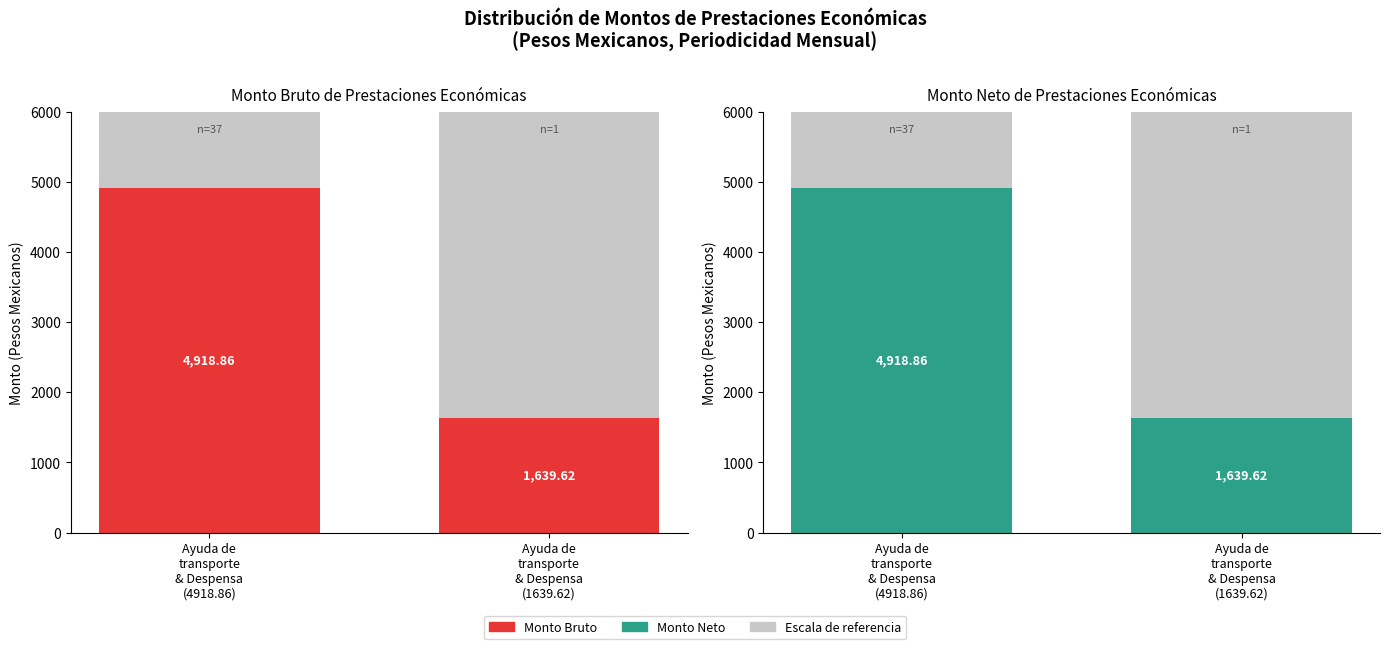

How many values in the Monto Neto series are below 4918?

1